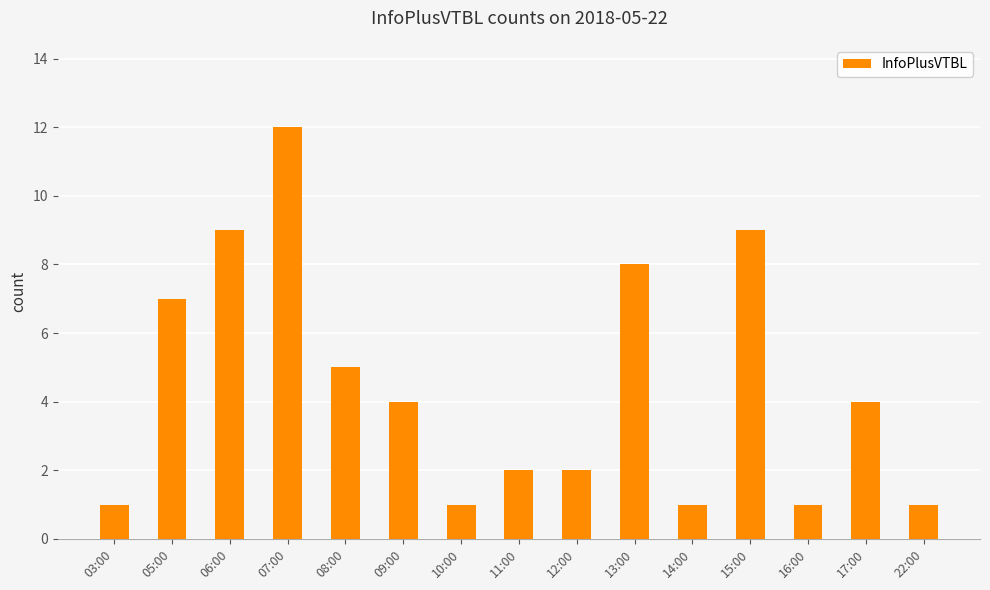

The value at 10:00 is 0. True or false?

False